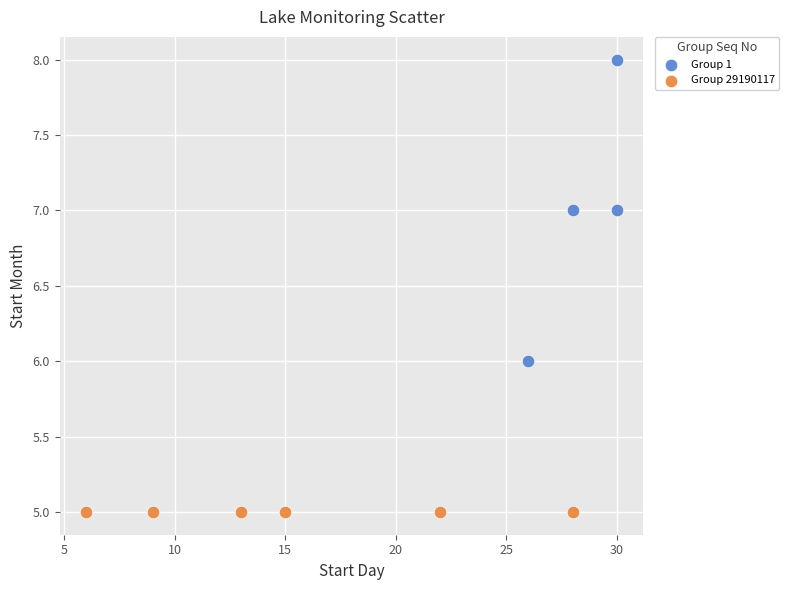

Which series reaches the maximum Y coordinate?

Group 1